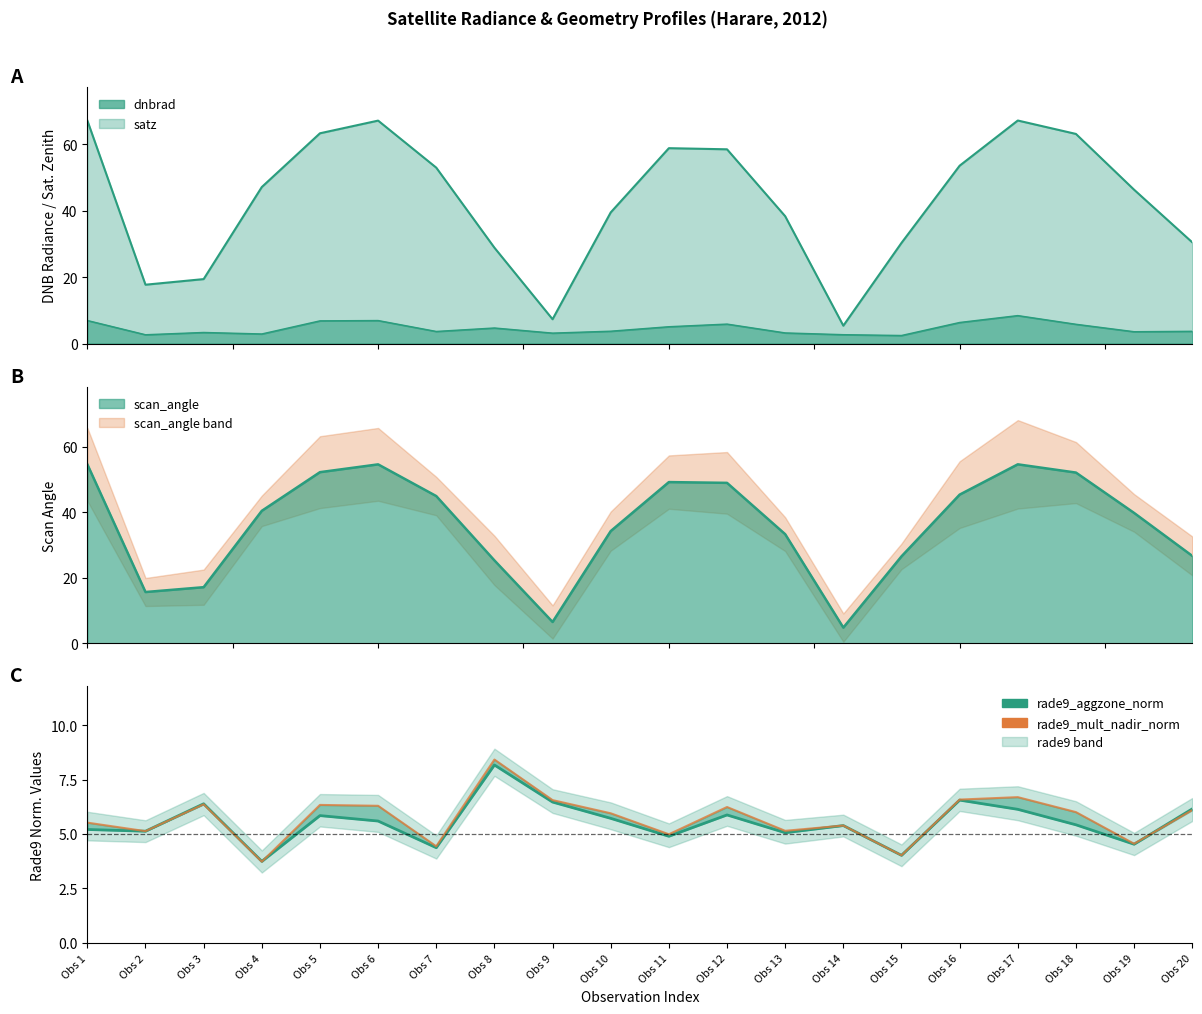

Rank the categories by rade9_aggzone_norm value from lowest to highest.

Obs 4, Obs 15, Obs 7, Obs 19, Obs 11, Obs 13, Obs 2, Obs 1, Obs 14, Obs 18, Obs 6, Obs 10, Obs 5, Obs 12, Obs 17, Obs 20, Obs 3, Obs 9, Obs 16, Obs 8